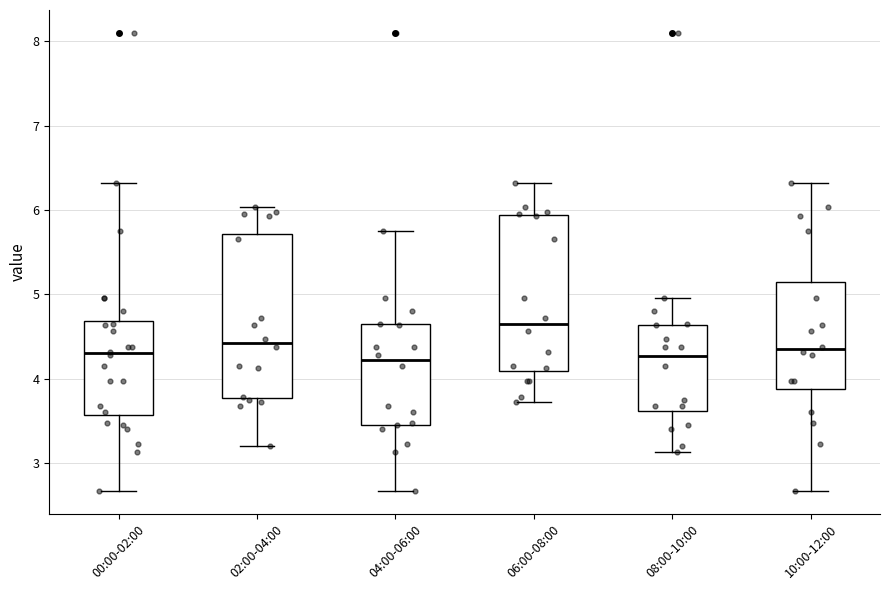

Which box has the highest median line?

06:00-08:00